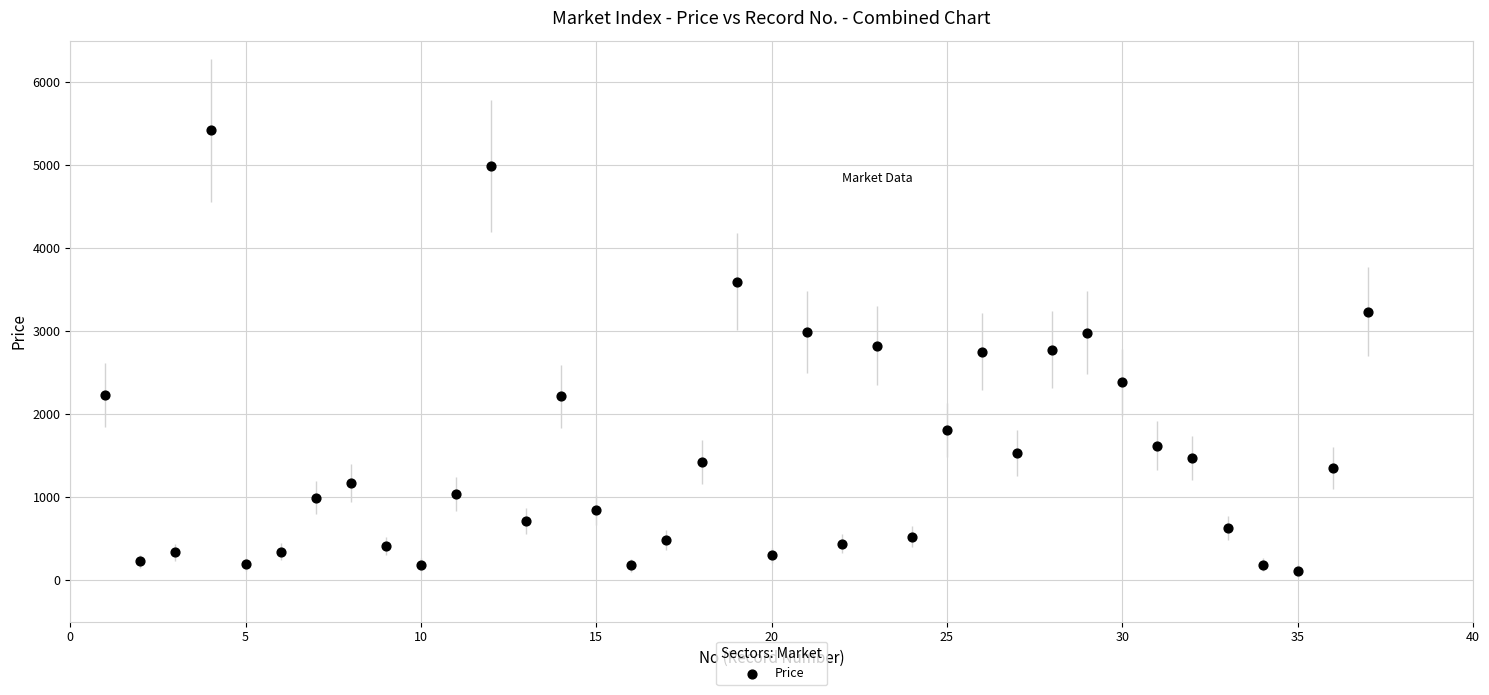

What is the range of X values (max minus min)?

36